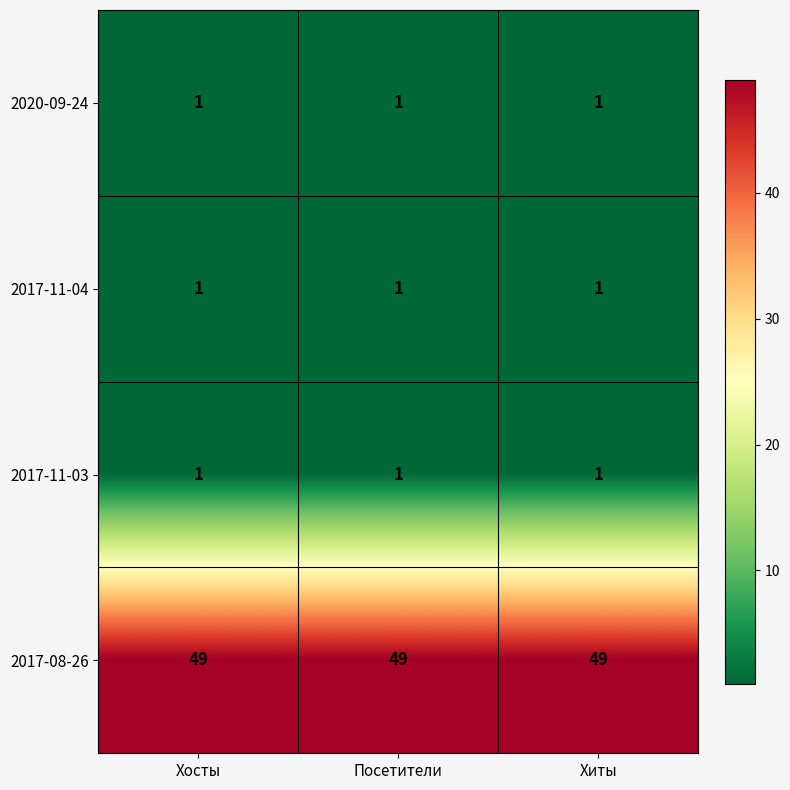

The 2017-08-26 series shows 73 at Хиты. True or false?

False